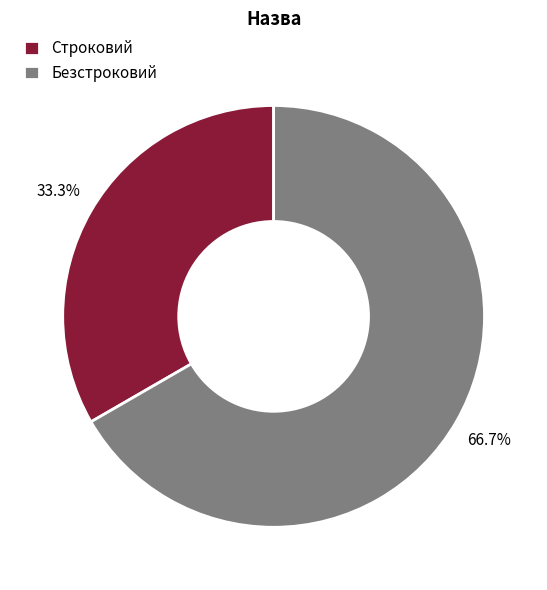

Which slice is the largest?

Безстроковий